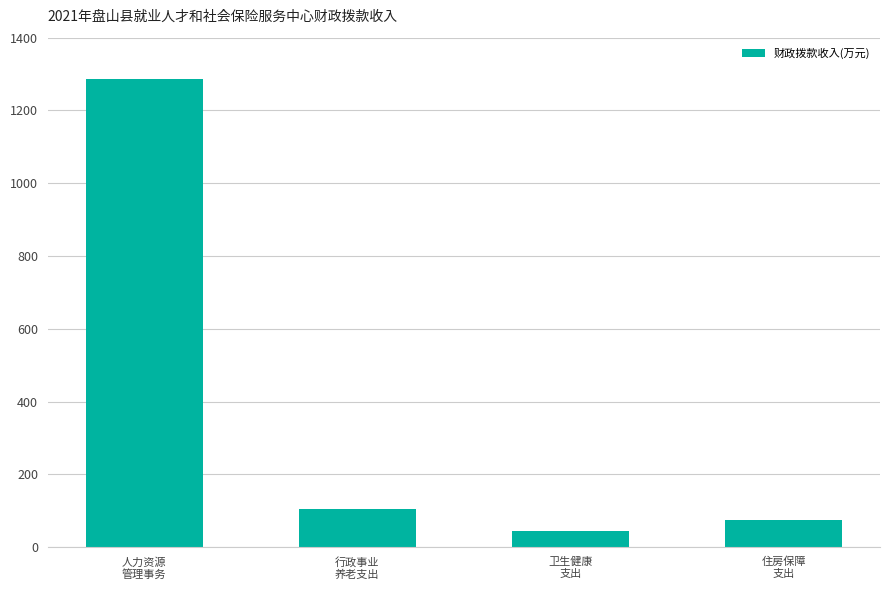

How many bars are there in total?

4